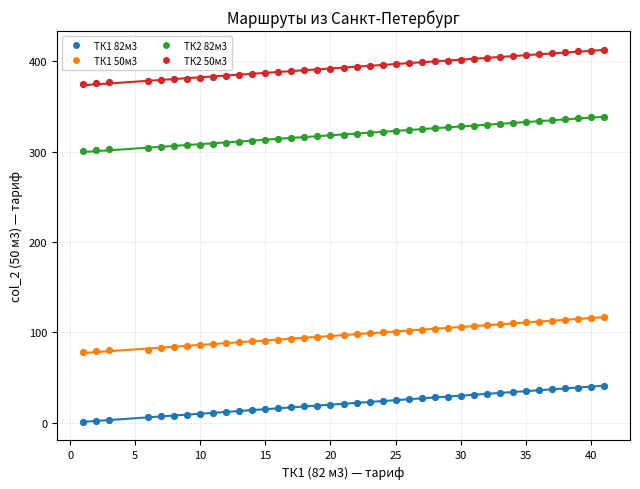

Which series contains the lowest Y value?

ТК1 82м3